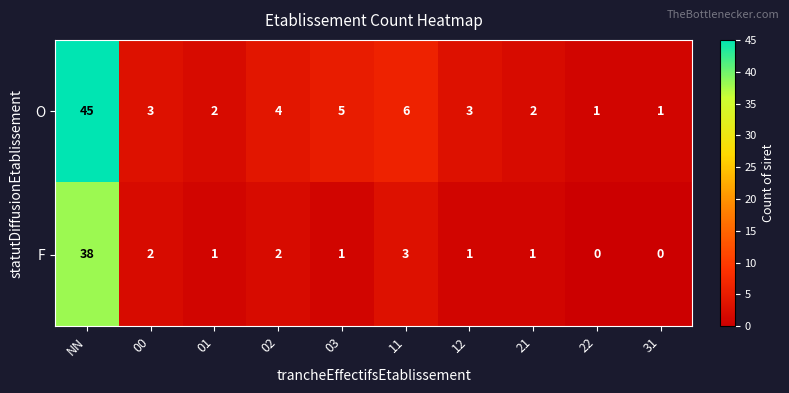

Which series has the widest spread of values?

O